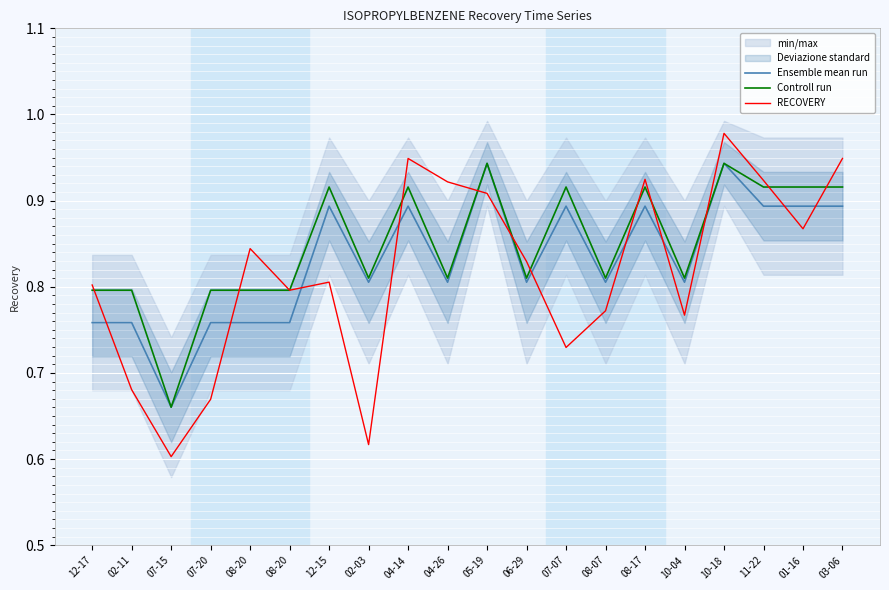

What is the value of the RECOVERY point at the 14th from the left?

0.8